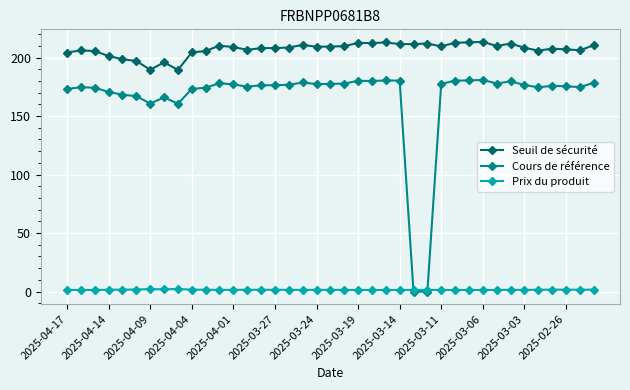

Which series has the largest range (max minus min)?

Cours de référence